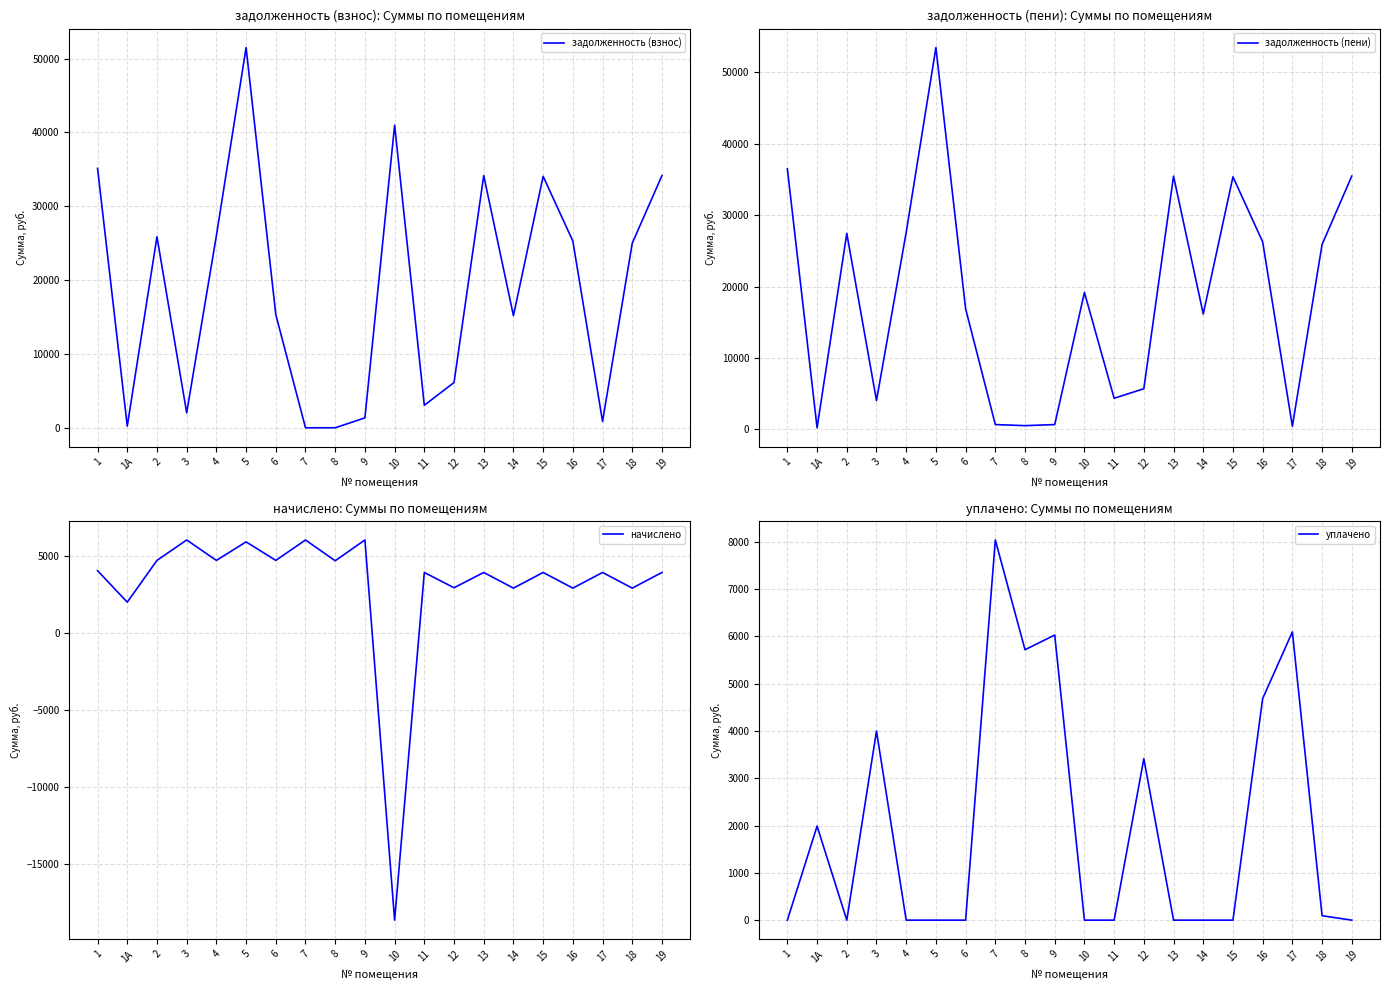

Is it true that задолженность (пени) equals 4036.0 at 3?

True